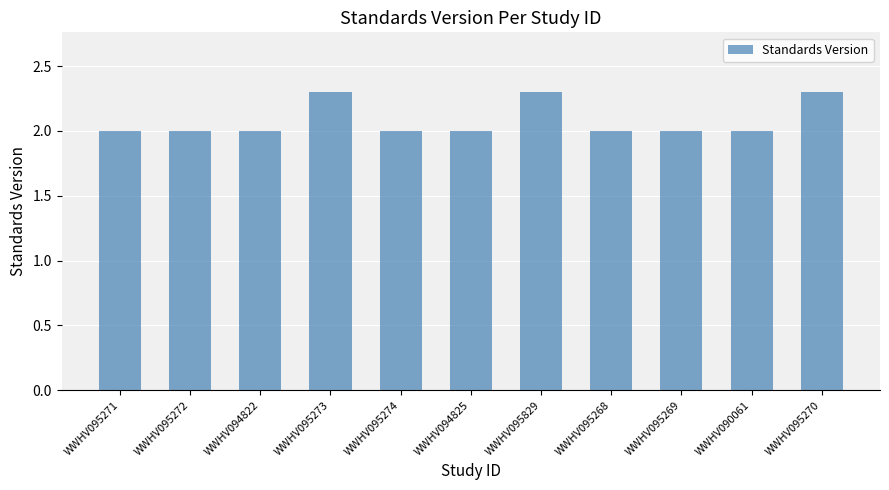

Reading right to left, what are all the values shown in this chart?

2.3	2.0	2.0	2.0	2.3	2.0	2.0	2.3	2.0	2.0	2.0